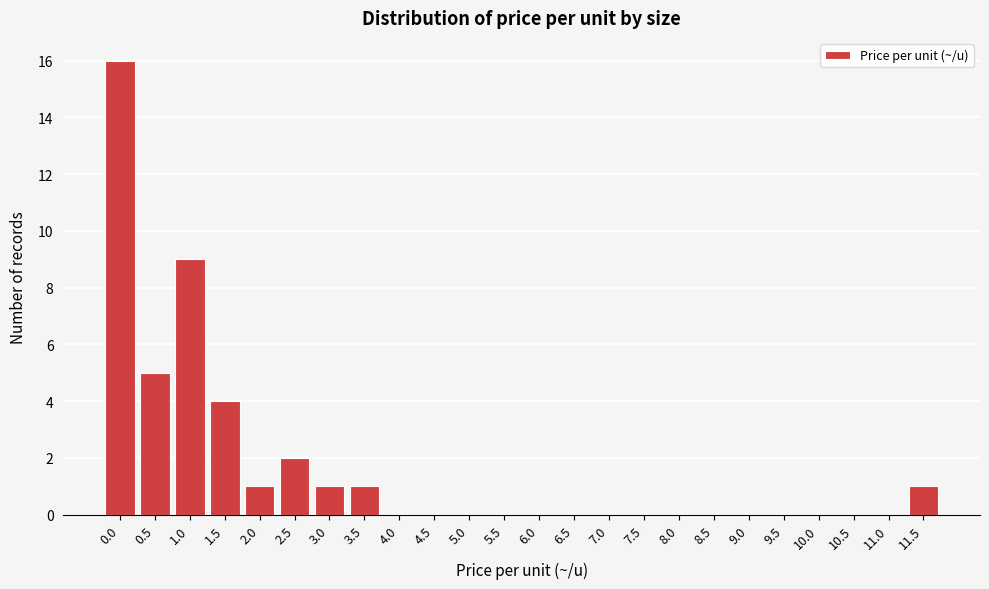

Reading left to right, what are all the values shown in this chart?

0.0=16	0.5=5	1.0=9	1.5=4	2.0=1	2.5=2	3.0=1	3.5=1	4.0=0	4.5=0	5.0=0	5.5=0	6.0=0	6.5=0	7.0=0	7.5=0	8.0=0	8.5=0	9.0=0	9.5=0	10.0=0	10.5=0	11.0=0	11.5=1